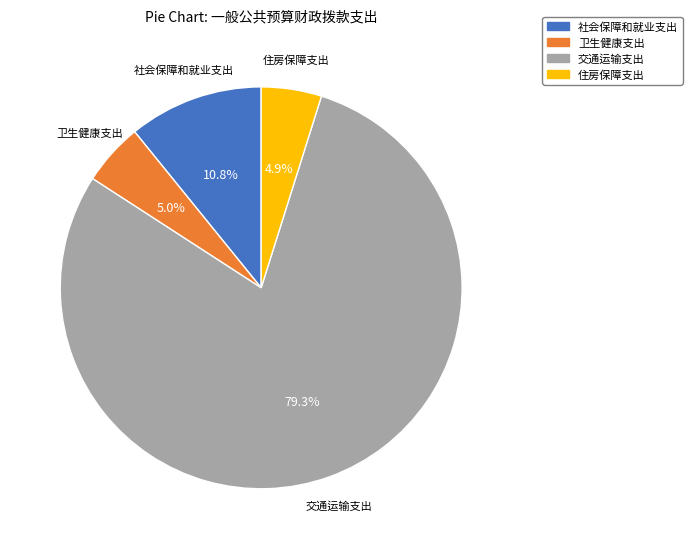

Which slice is the largest?

交通运输支出